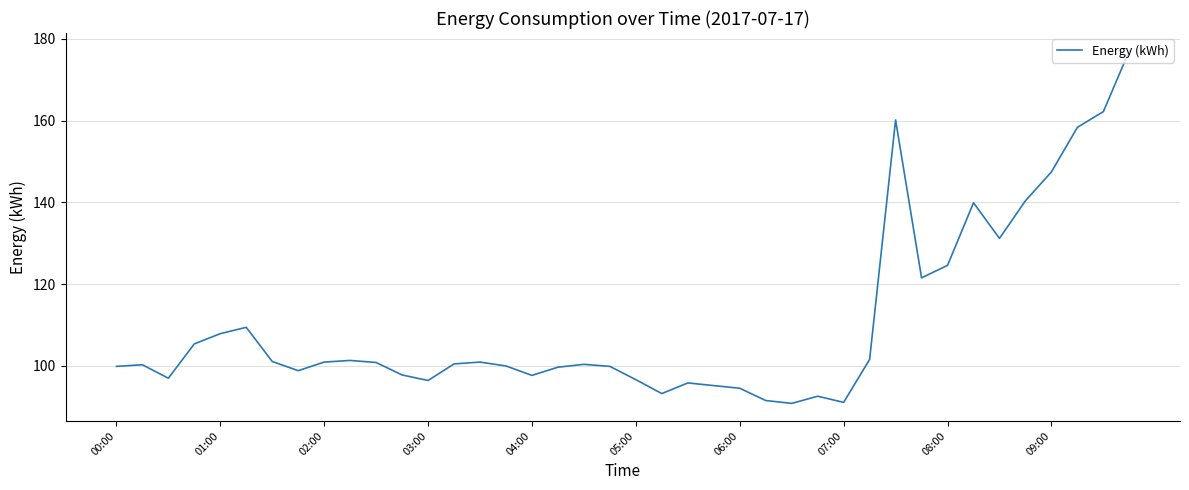

What is the maximum value shown in the chart?

177.1